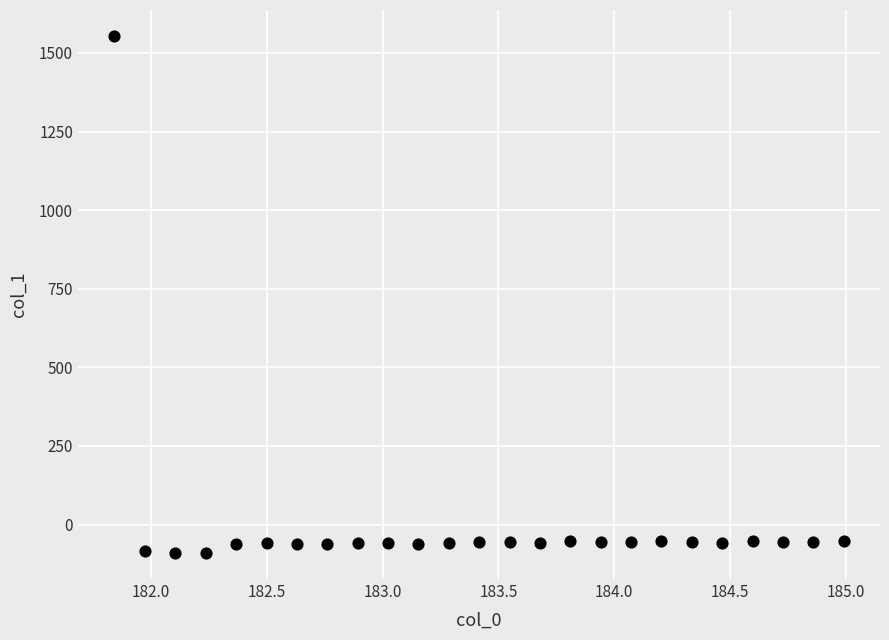

What is the range of Y values (max minus min)?

1645.2